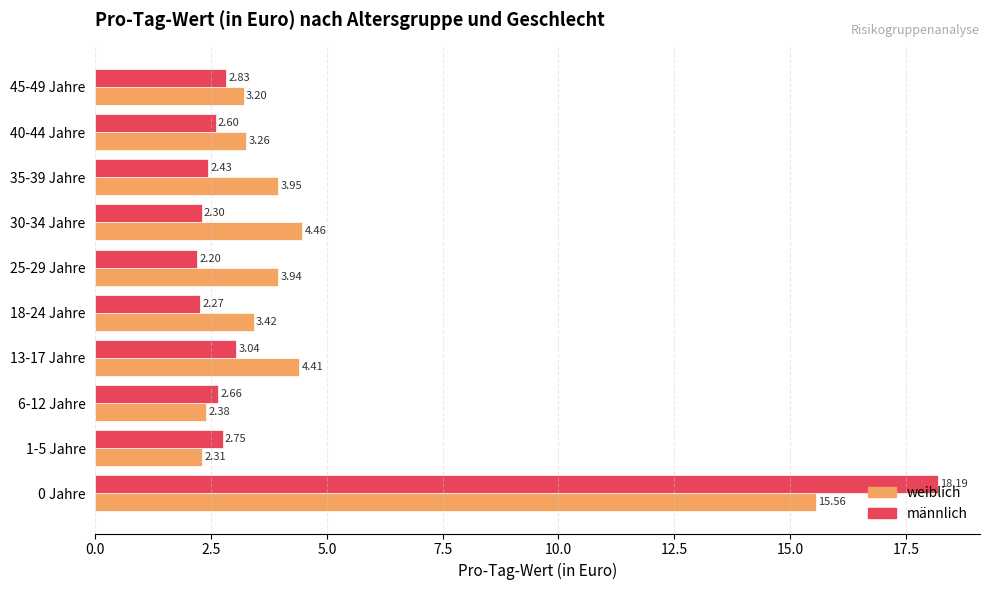

Which series changed the most between 6-12 Jahre and 13-17 Jahre?

weiblich